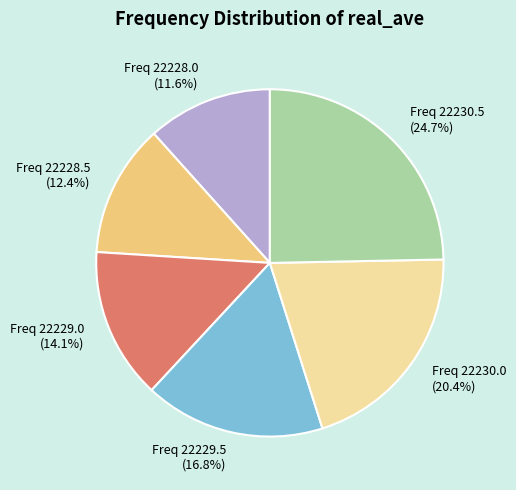

Which has a higher value, Freq 22228.5 or Freq 22230.5?

Freq 22230.5